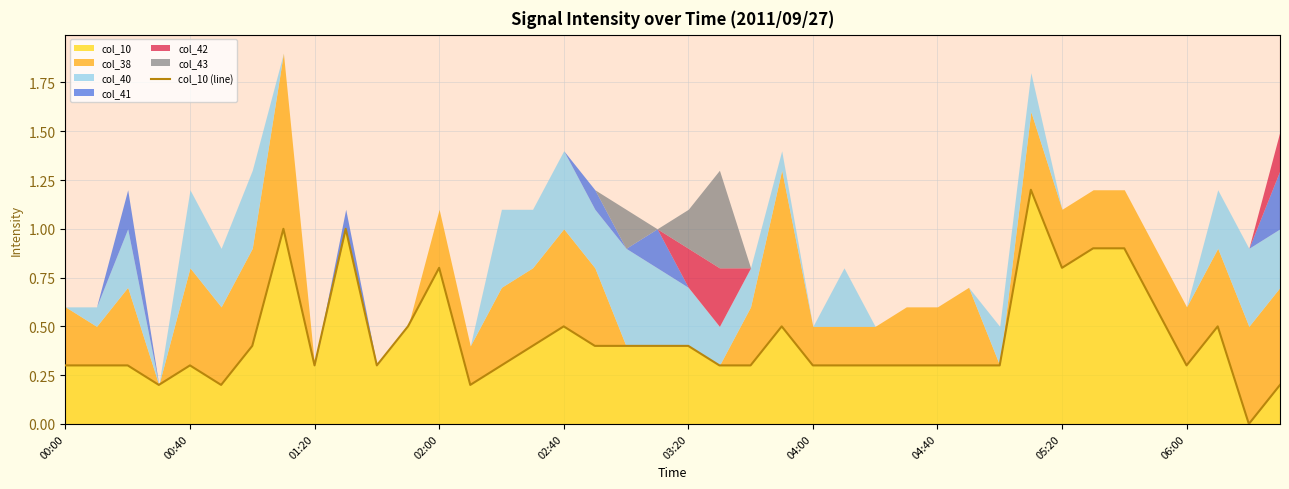

How many interior local valleys (lower than both neighbors) does the data have?

8